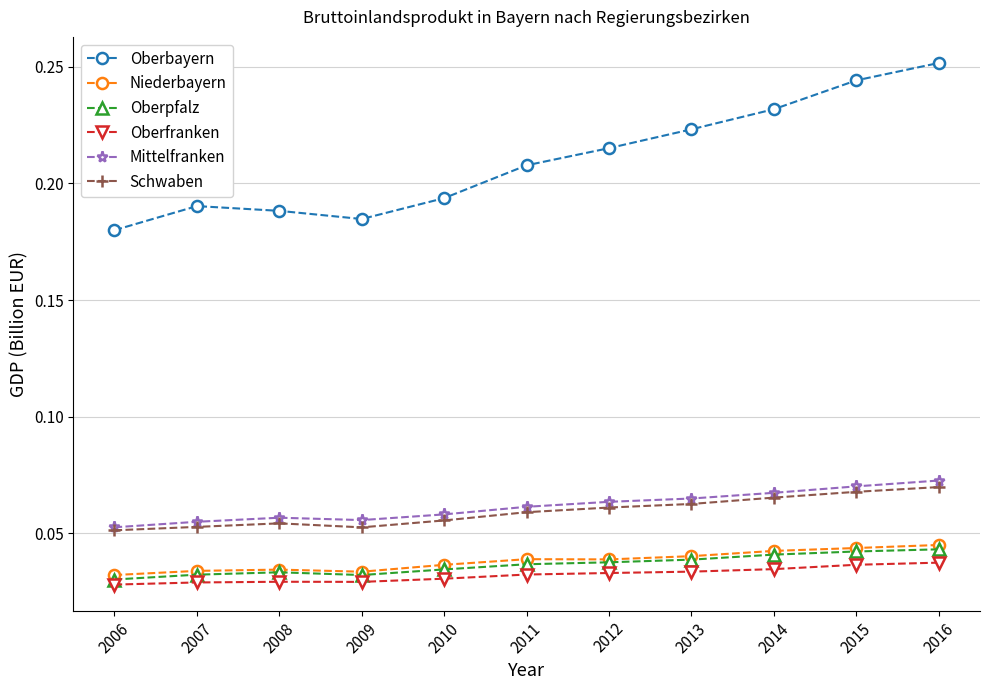

Which series has the widest spread of values?

Oberbayern